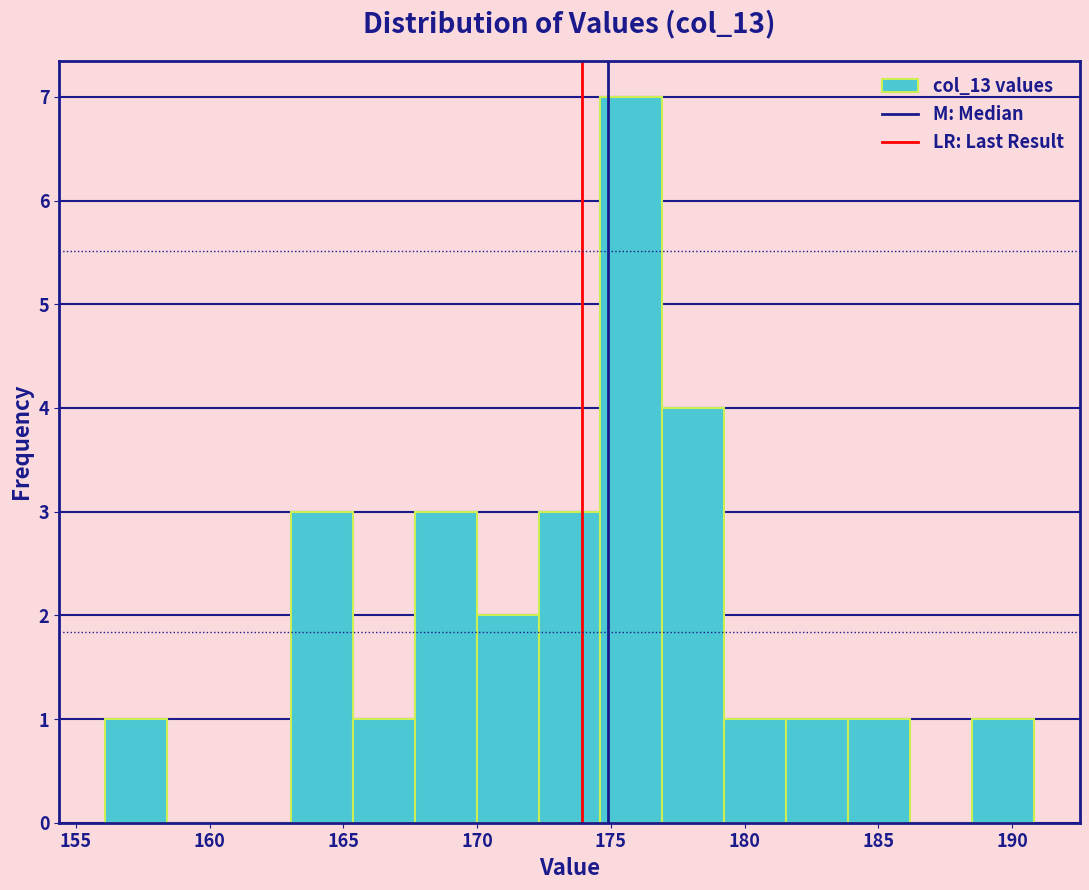

Reading left to right, list every bar in this chart as the range it spans on the x-axis followed by its height. Neither the bar edges nor the heights are printed on the chart, so give them approximately, as read against the axes.

156.0 to 158.5: 1
158.5 to 160.5: 0
160.5 to 163.0: 0
163.0 to 165.5: 3
165.5 to 167.5: 1
167.5 to 170.0: 3
170.0 to 172.5: 2
172.5 to 174.5: 3
174.5 to 177.0: 7
177.0 to 179.0: 4
179.0 to 181.5: 1
181.5 to 184.0: 1
184.0 to 186.0: 1
186.0 to 188.5: 0
188.5 to 191.0: 1